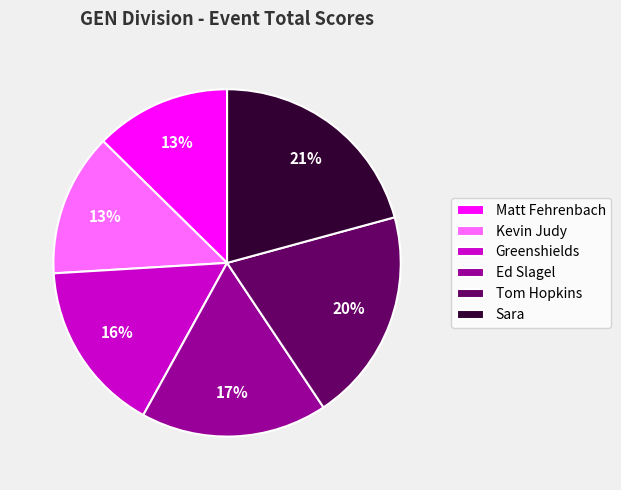

Is it true that Sara is 21% of the pie?

True